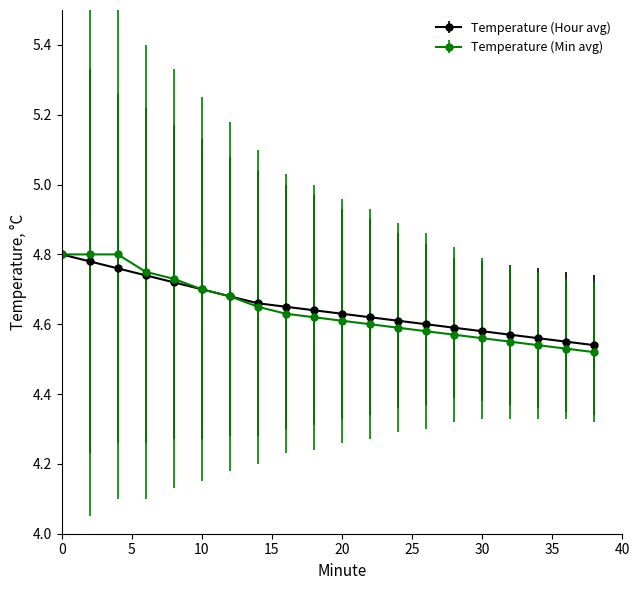

Which series has the widest spread of values?

Temperature (Min avg)